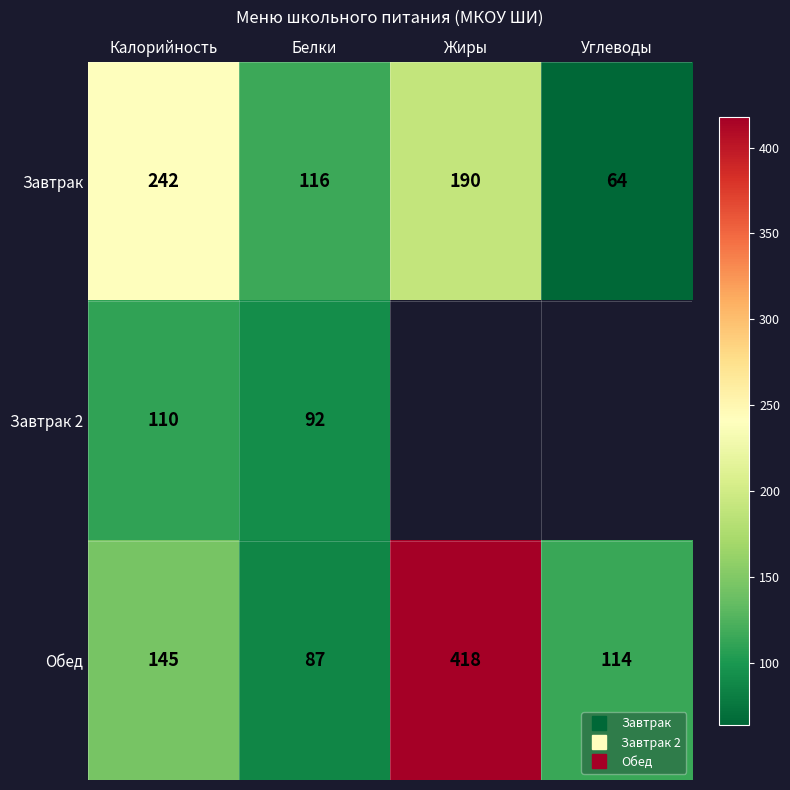

What is the total value across all series at Калорийность?

497.0